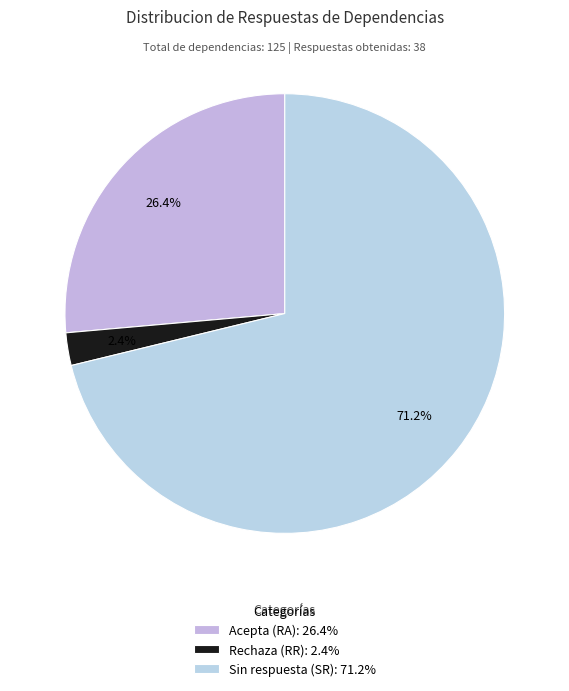

Rank the categories by value from highest to lowest.

Sin respuesta (SR), Acepta (RA), Rechaza (RR)